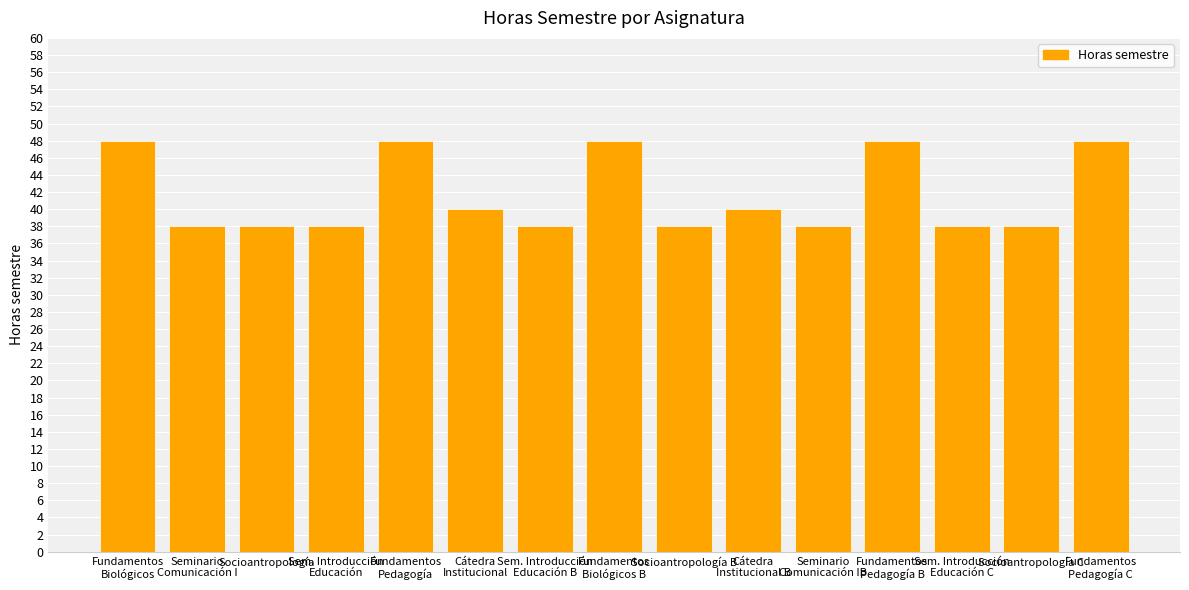

What is the minimum value shown in the chart?

38